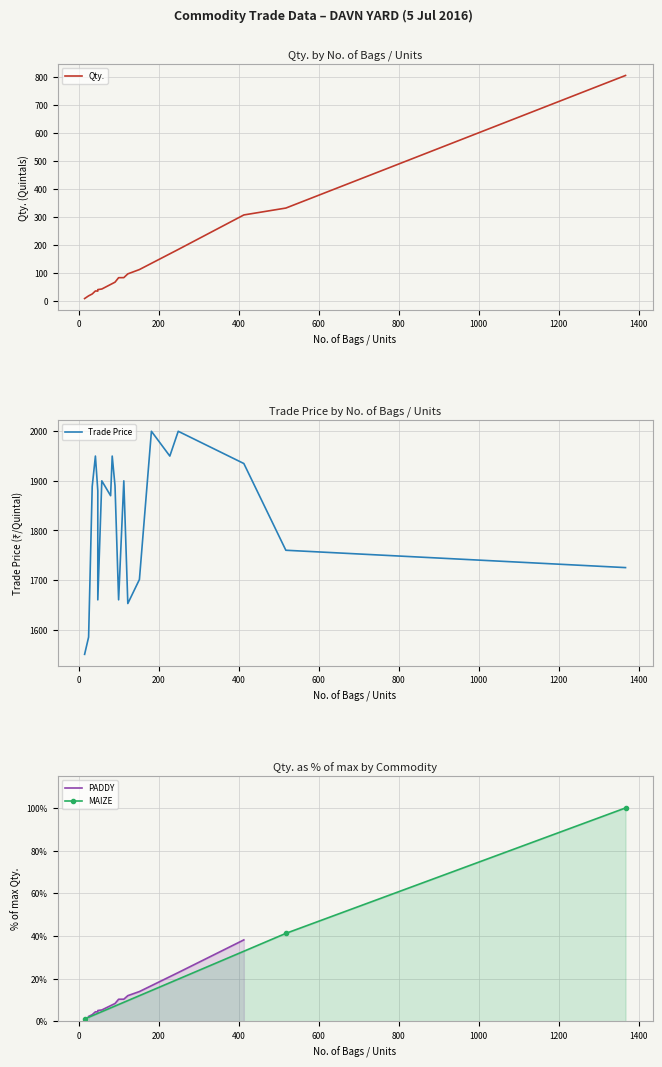

What is the value of the MAIZE point at the 3rd from the left?

100.0